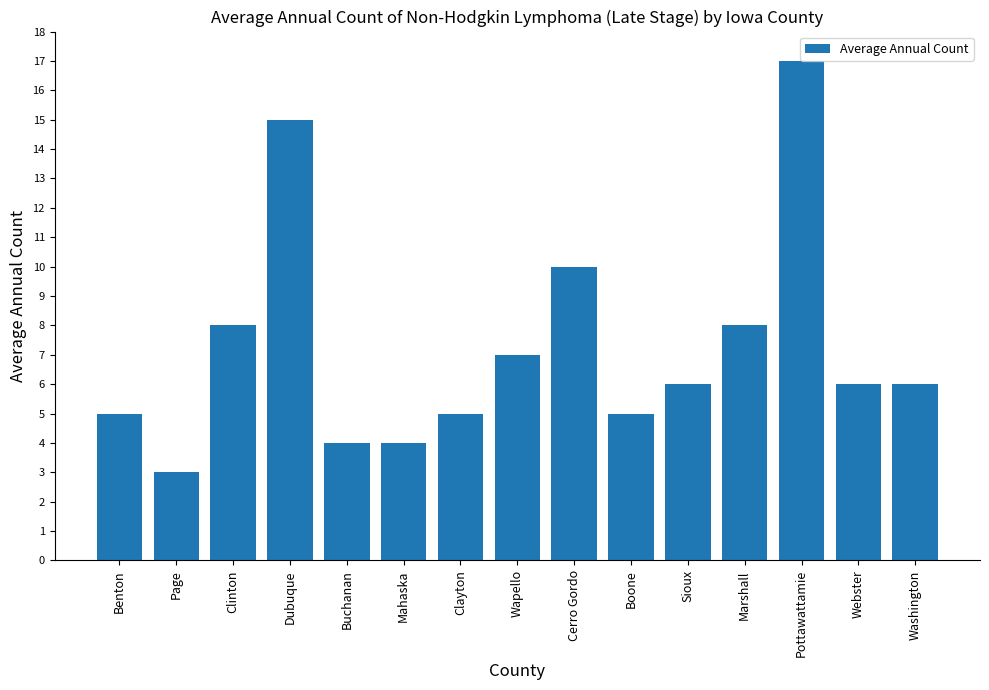

True or false: the data shows 2 at Sioux.

False